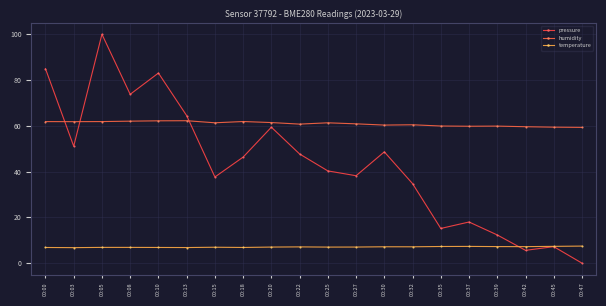

Does the chart have visible grid lines?

Yes